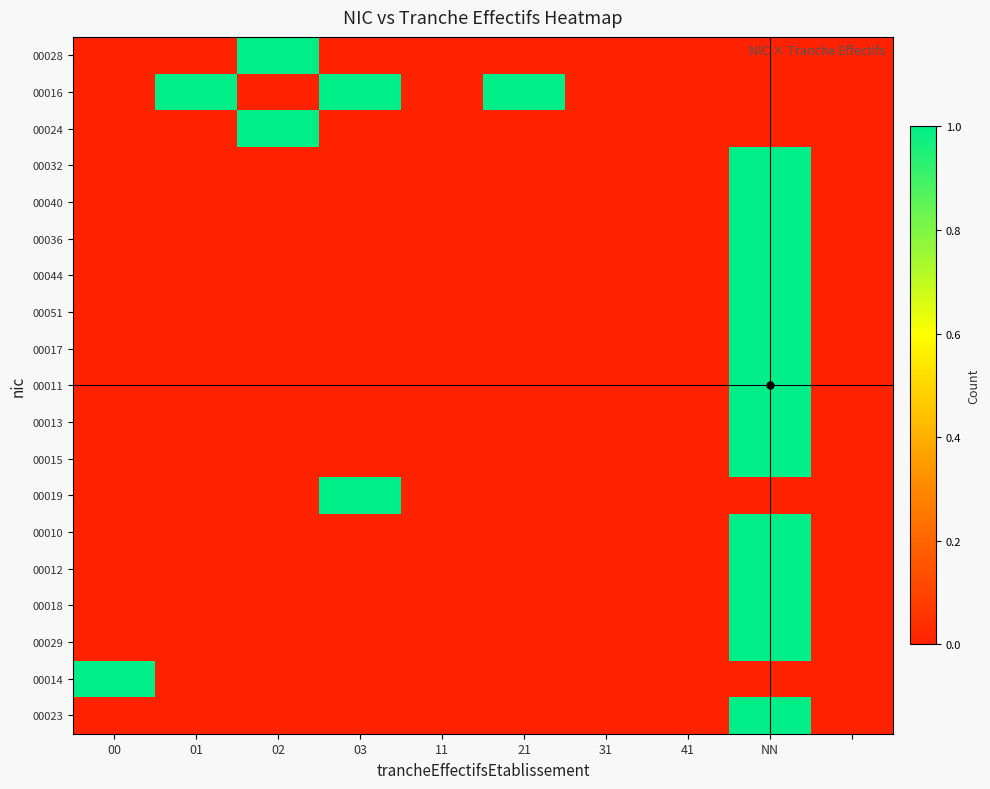

Rank the series by their maximum value, from lowest to highest.

00028, 00016, 00024, 00032, 00040, 00036, 00044, 00051, 00017, 00011, 00013, 00015, 00019, 00010, 00012, 00018, 00029, 00014, 00023